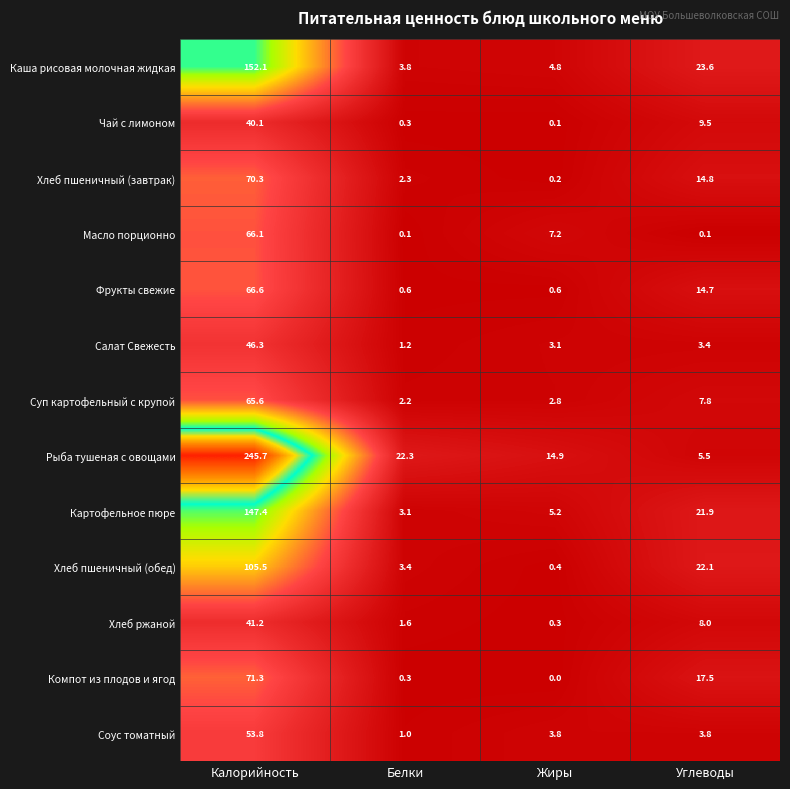

Rank the series at Углеводы from lowest to highest value.

Масло порционно, Салат Свежесть, Соус томатный, Рыба тушеная с овощами, Суп картофельный с крупой, Хлеб ржаной, Чай с лимоном, Фрукты свежие, Хлеб пшеничный (завтрак), Компот из плодов и ягод, Картофельное пюре, Хлеб пшеничный (обед), Каша рисовая молочная жидкая